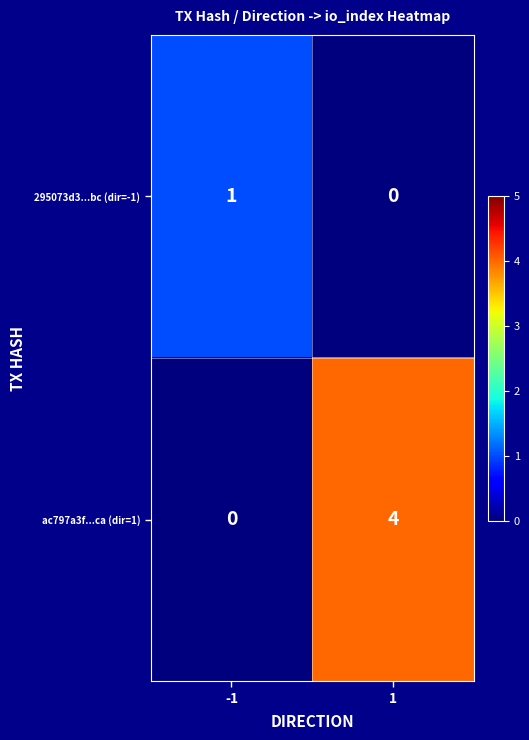

Which series has the widest spread of values?

ac797a3f...ca (dir=1)